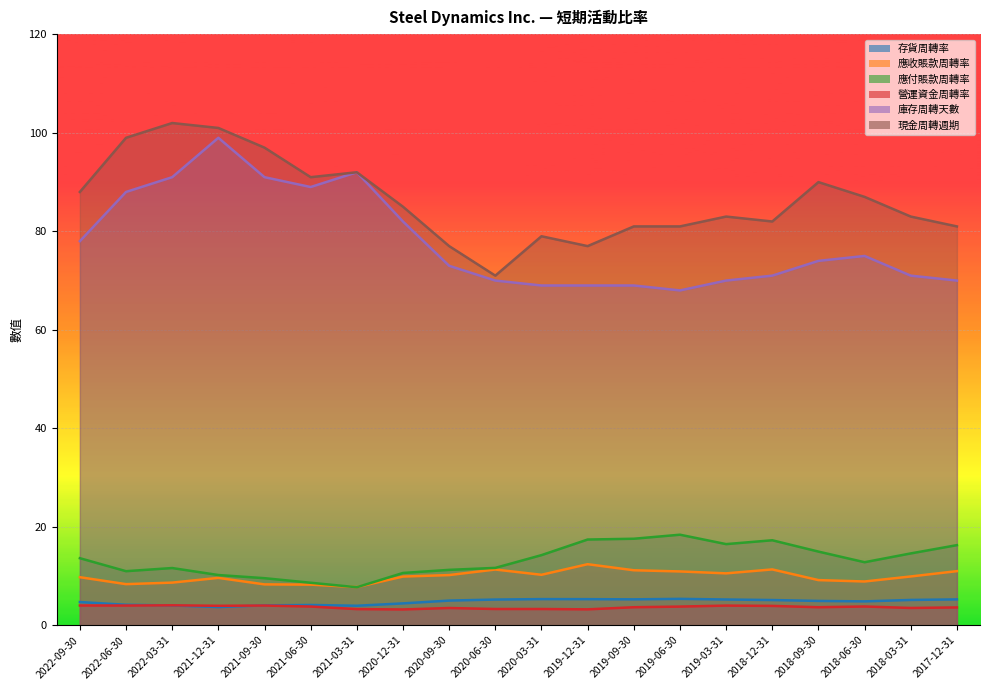

Reading left to right, what are all the values shown in this chart?

存貨周轉率: 2022-09-30=4.7	2022-06-30=4.2	2022-03-31=4.0	2021-12-31=3.7	2021-09-30=4.0	2021-06-30=4.1	2021-03-31=4.0	2020-12-31=4.4	2020-09-30=5.0	2020-06-30=5.2	2020-03-31=5.3	2019-12-31=5.3	2019-09-30=5.2	2019-06-30=5.3	2019-03-31=5.2	2018-12-31=5.1	2018-09-30=4.9	2018-06-30=4.8	2018-03-31=5.1	2017-12-31=5.2
應收賬款周轉率: 2022-09-30=9.8	2022-06-30=8.3	2022-03-31=8.7	2021-12-31=9.6	2021-09-30=8.3	2021-06-30=8.2	2021-03-31=7.7	2020-12-31=9.9	2020-09-30=10.2	2020-06-30=11.3	2020-03-31=10.2	2019-12-31=12.4	2019-09-30=11.2	2019-06-30=10.9	2019-03-31=10.5	2018-12-31=11.3	2018-09-30=9.2	2018-06-30=8.9	2018-03-31=9.9	2017-12-31=11.0
應付賬款周轉率: 2022-09-30=13.6	2022-06-30=11.0	2022-03-31=11.6	2021-12-31=10.2	2021-09-30=9.6	2021-06-30=8.6	2021-03-31=7.7	2020-12-31=10.6	2020-09-30=11.2	2020-06-30=11.6	2020-03-31=14.2	2019-12-31=17.4	2019-09-30=17.6	2019-06-30=18.4	2019-03-31=16.5	2018-12-31=17.2	2018-09-30=14.9	2018-06-30=12.8	2018-03-31=14.6	2017-12-31=16.3
營運資金周轉率: 2022-09-30=4.0	2022-06-30=4.0	2022-03-31=4.0	2021-12-31=3.9	2021-09-30=4.0	2021-06-30=3.8	2021-03-31=3.3	2020-12-31=3.2	2020-09-30=3.5	2020-06-30=3.3	2020-03-31=3.3	2019-12-31=3.2	2019-09-30=3.6	2019-06-30=3.8	2019-03-31=4.0	2018-12-31=3.9	2018-09-30=3.6	2018-06-30=3.8	2018-03-31=3.5	2017-12-31=3.6
庫存周轉天數: 2022-09-30=78.0	2022-06-30=88.0	2022-03-31=91.0	2021-12-31=99.0	2021-09-30=91.0	2021-06-30=89.0	2021-03-31=92.0	2020-12-31=82.0	2020-09-30=73.0	2020-06-30=70.0	2020-03-31=69.0	2019-12-31=69.0	2019-09-30=69.0	2019-06-30=68.0	2019-03-31=70.0	2018-12-31=71.0	2018-09-30=74.0	2018-06-30=75.0	2018-03-31=71.0	2017-12-31=70.0
現金周轉週期: 2022-09-30=88.0	2022-06-30=99.0	2022-03-31=102.0	2021-12-31=101.0	2021-09-30=97.0	2021-06-30=91.0	2021-03-31=92.0	2020-12-31=85.0	2020-09-30=77.0	2020-06-30=71.0	2020-03-31=79.0	2019-12-31=77.0	2019-09-30=81.0	2019-06-30=81.0	2019-03-31=83.0	2018-12-31=82.0	2018-09-30=90.0	2018-06-30=87.0	2018-03-31=83.0	2017-12-31=81.0